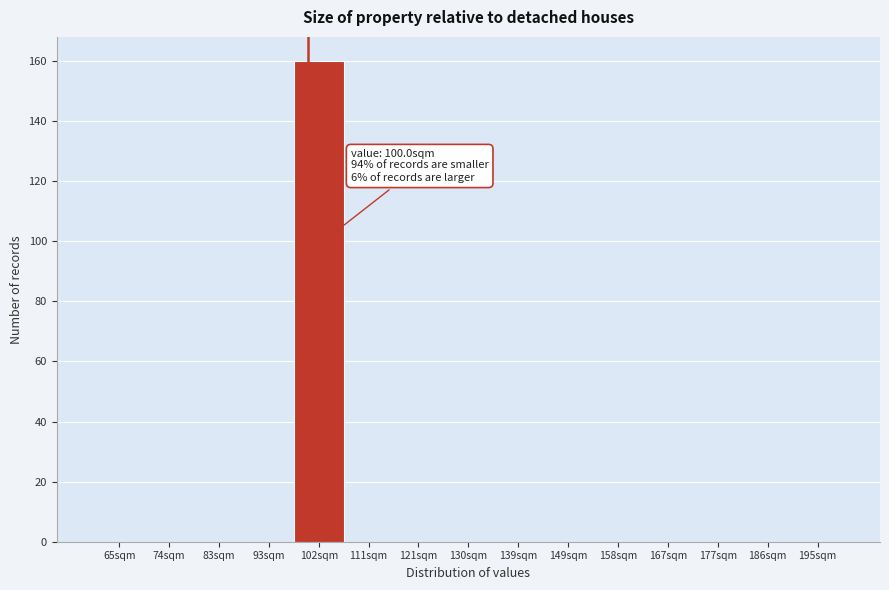

Which range on the x-axis has the tallest bar?

97 to 107